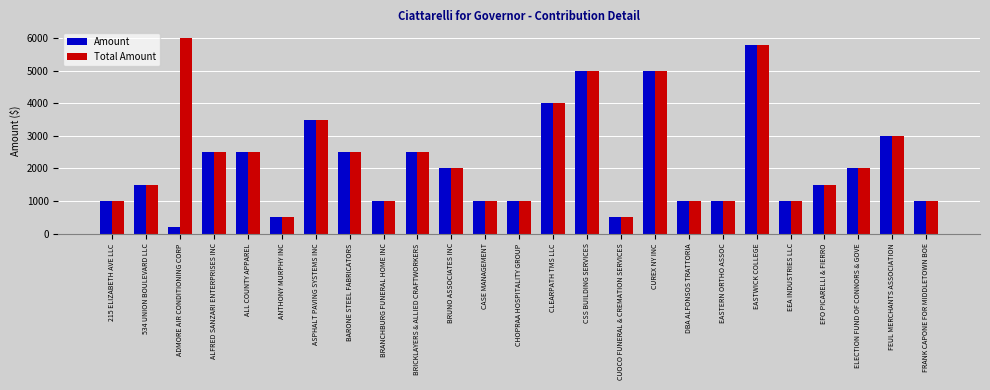

What is the maximum value for Total Amount?

6000.0